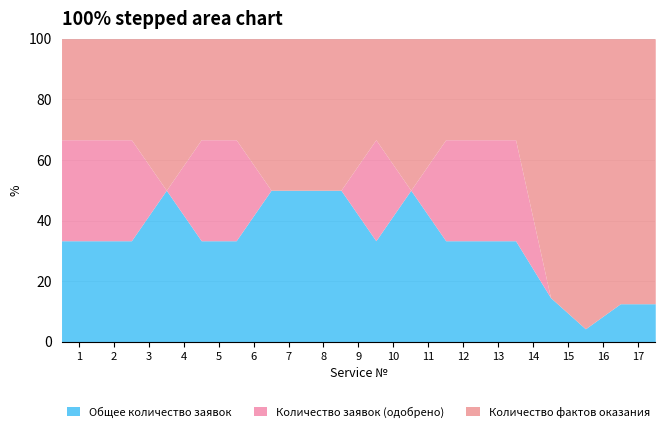

Which series has the largest total across all categories?

Количество фактов оказания